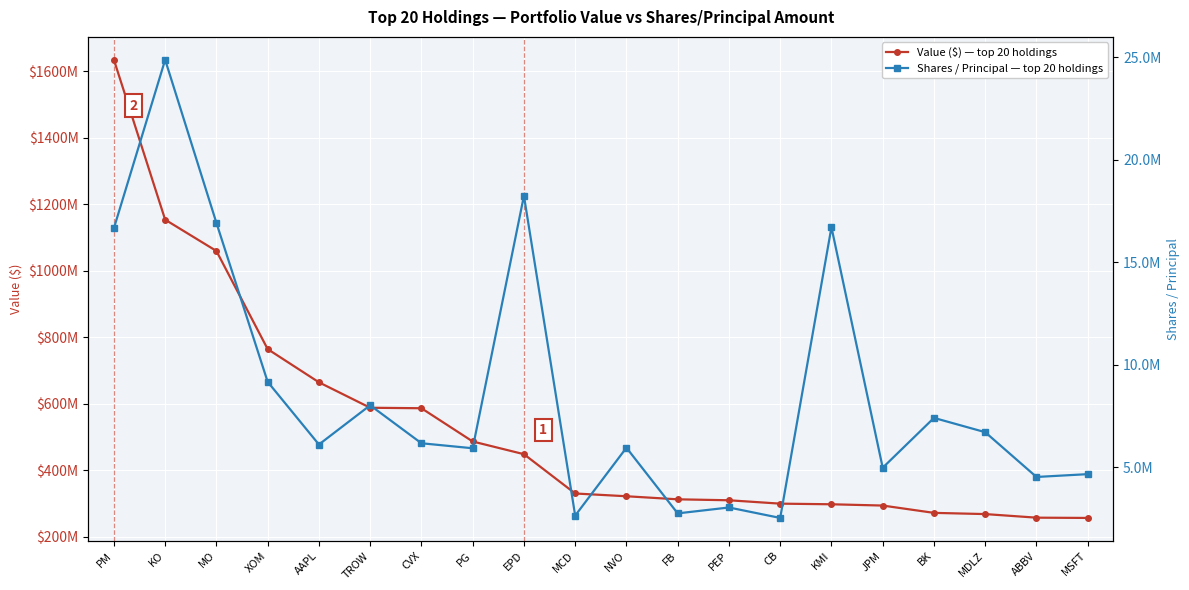

Reading left to right, transcribe all the data shown in this chart.

Value ($): 1635185000	1154268000	1060124000	764989000	665161000	588562000	587111000	487130000	448910000	330674000	322386000	313155000	310310000	300146000	298254000	294410000	272403000	268769000	257973000	257160000
Shares / Principal: 16654598	24871062	16914811	9156663	6097864	8012008	6159163	5914859	18233539	2628801	5941215	2737290	3024757	2514882	16699524	4965097	7396249	6699146	4514159	4651562